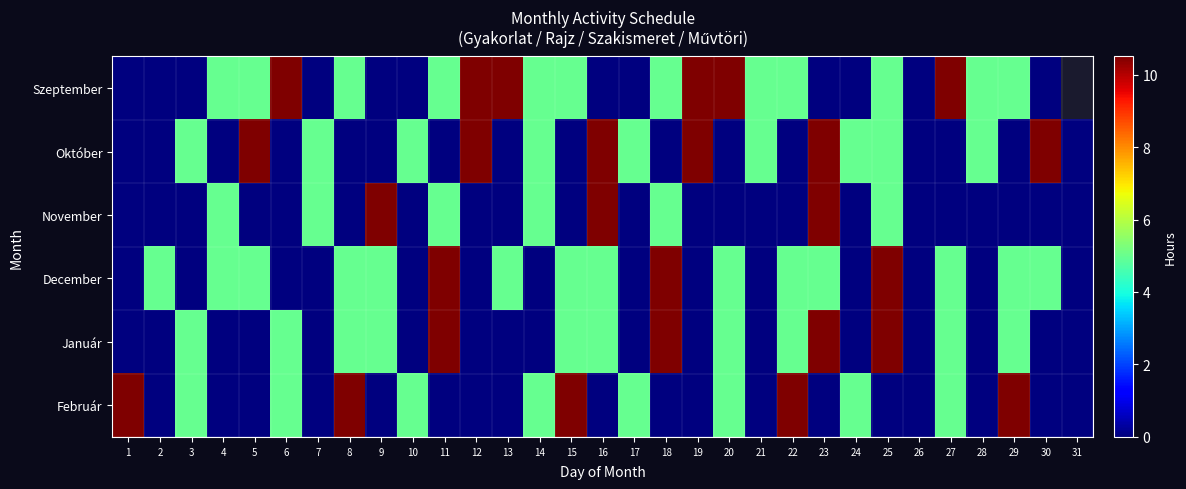

Rank the categories by Január value from lowest to highest.

1, 2, 4, 5, 7, 10, 12, 13, 14, 17, 19, 21, 24, 26, 28, 30, 31, 3, 6, 8, 9, 15, 16, 20, 22, 27, 29, 11, 18, 23, 25